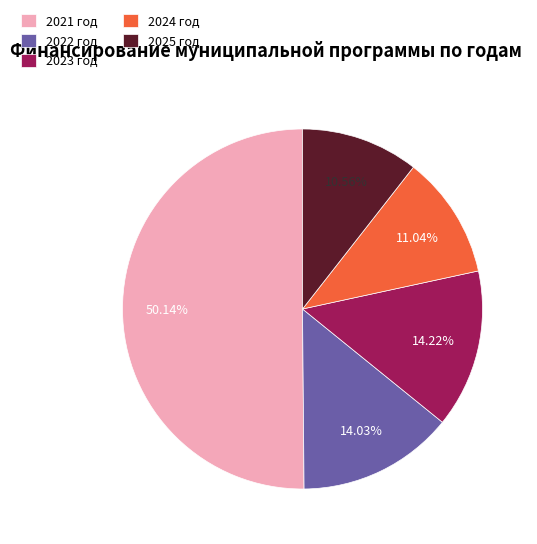

Combined, do 2022 год and 2021 год account for over 50%?

Yes